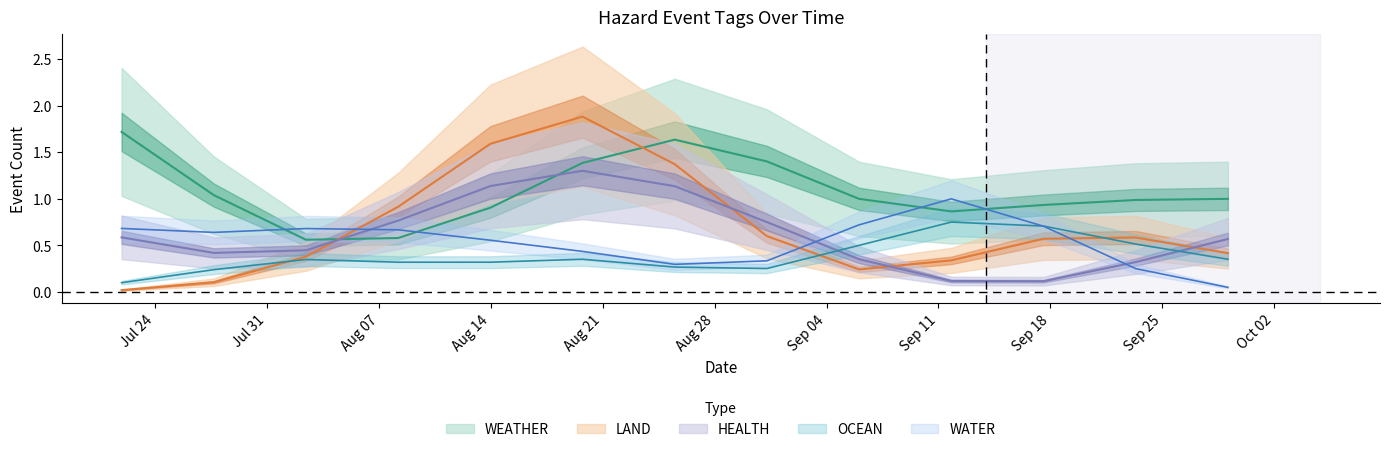

How many lines are shown in the chart?

5